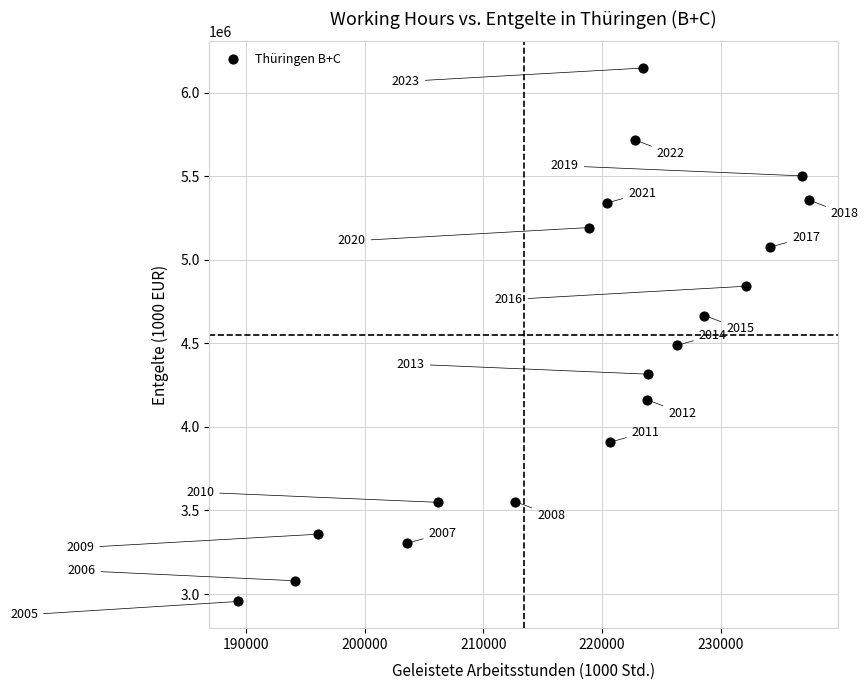

What Y value in the scatter plot is closest to 4551070?

4488254.4